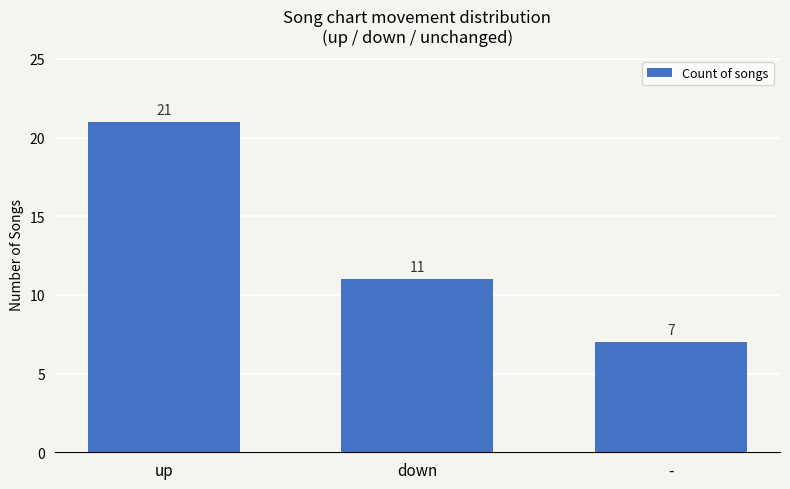

What is the value of the 1st bar from the left?

21